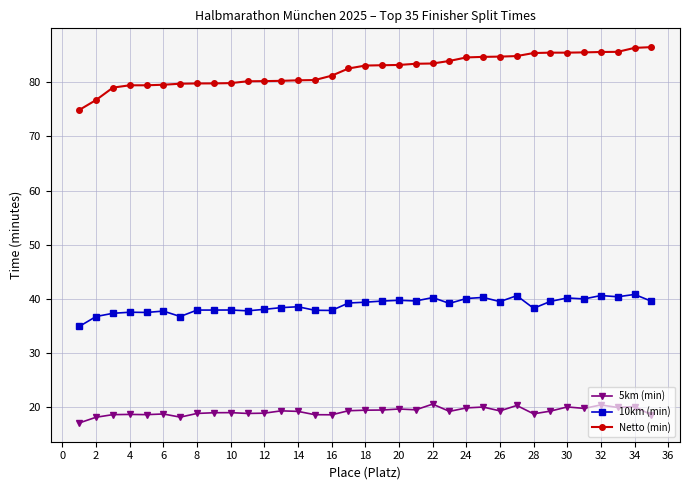

What is the sum of all Netto (min) values?

2877.9